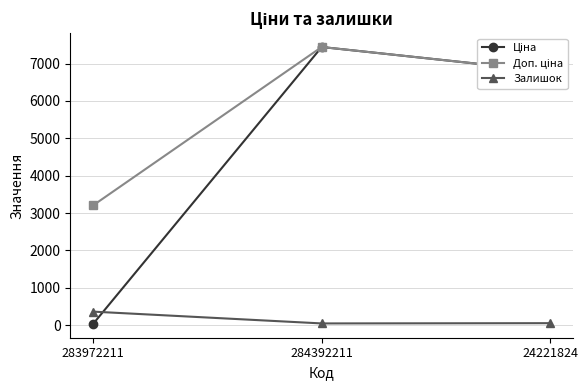

At which category is the sum across all series the highest?

284392211